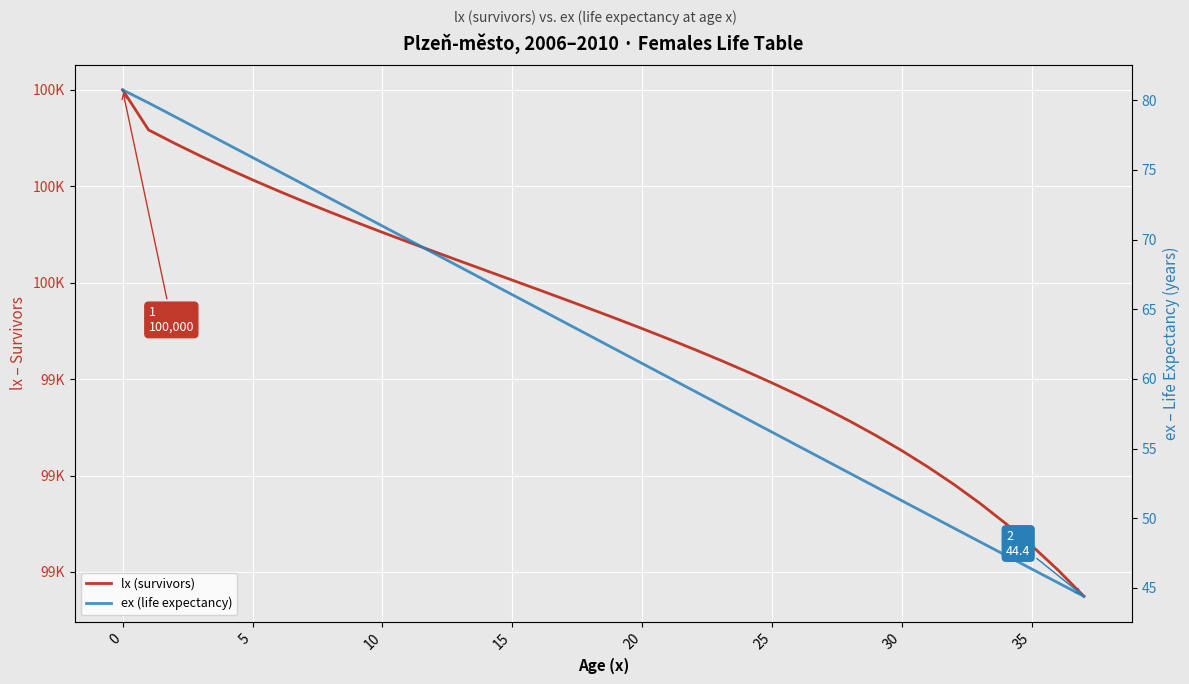

What is the total value across all series at 37?

98993.8